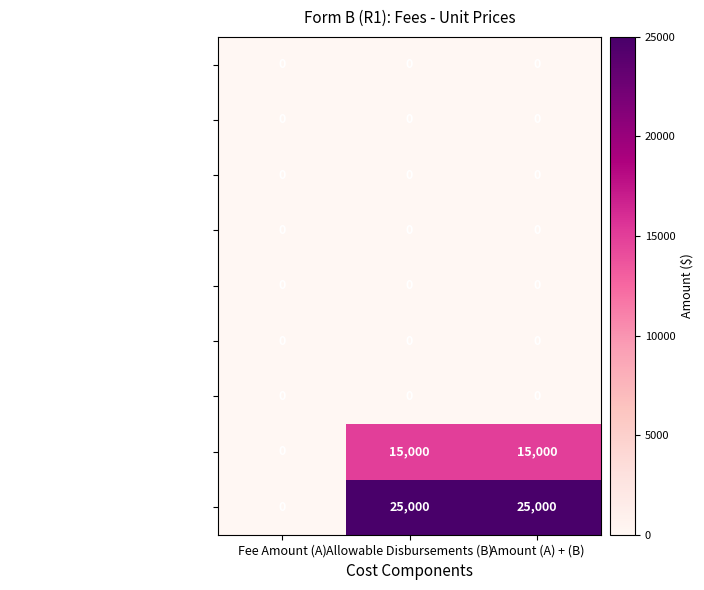

How many data points does each series have?

3